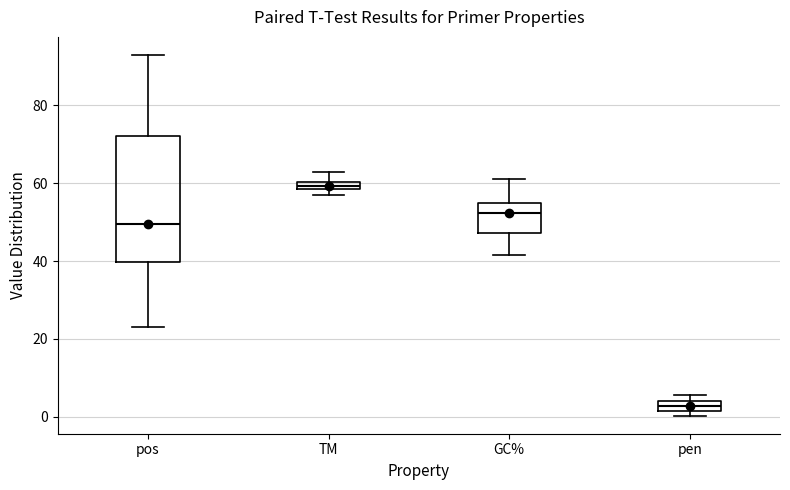

Comparing the boxes themselves (not the whiskers), which one is the tallest?

pos